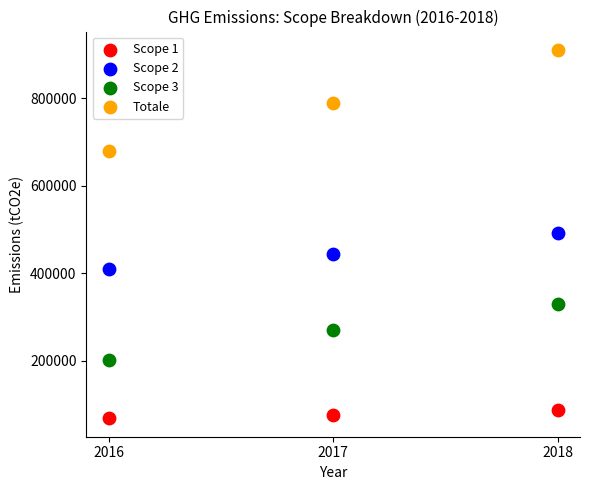

Which series has the largest Y range (max minus min)?

Totale